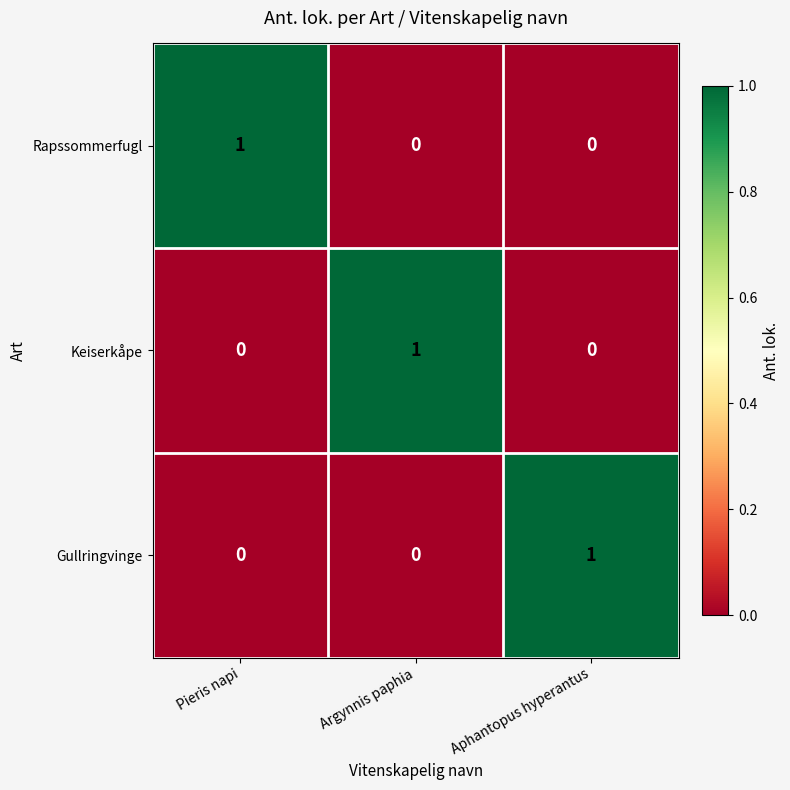

Reading right to left, what are all the values shown in this chart?

Rapssommerfugl: Aphantopus hyperantus=0	Argynnis paphia=0	Pieris napi=1
Keiserkåpe: Aphantopus hyperantus=0	Argynnis paphia=1	Pieris napi=0
Gullringvinge: Aphantopus hyperantus=1	Argynnis paphia=0	Pieris napi=0